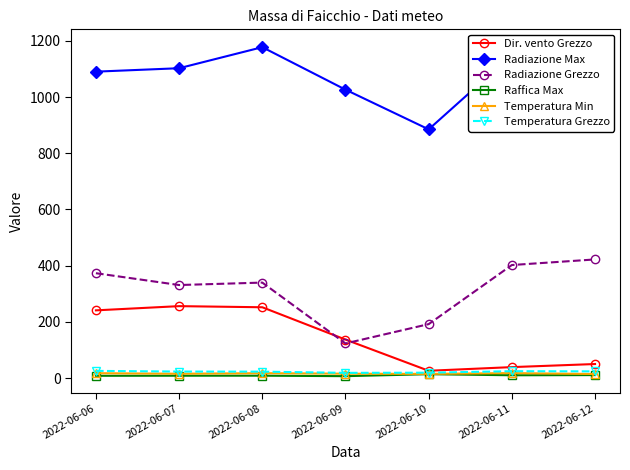

True or false: Radiazione Grezzo and Raffica Max cross at least once.

False